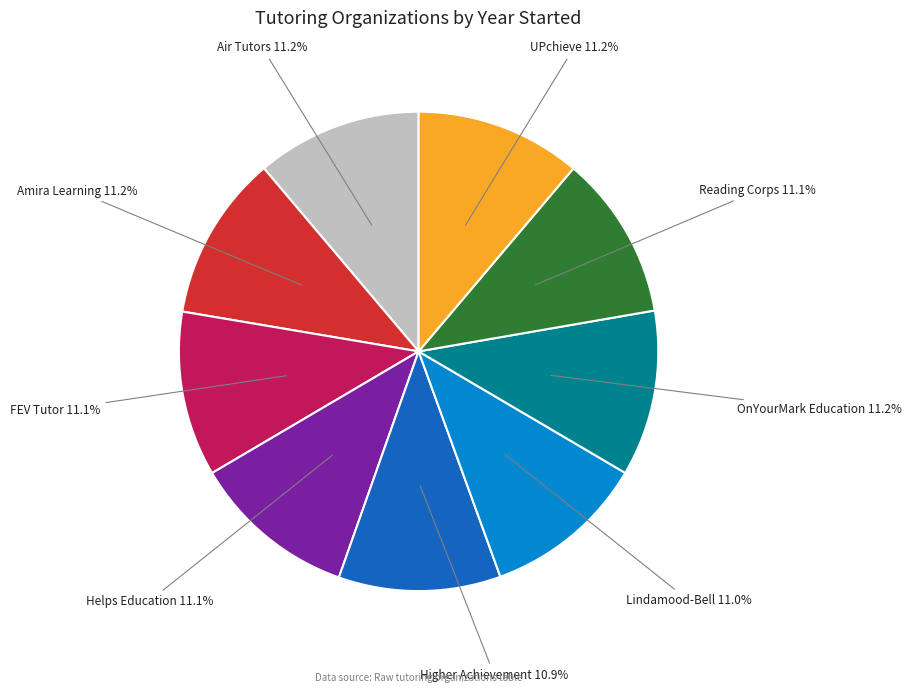

Do OnYourMark Education and Amira Learning together represent more than half of the pie?

No